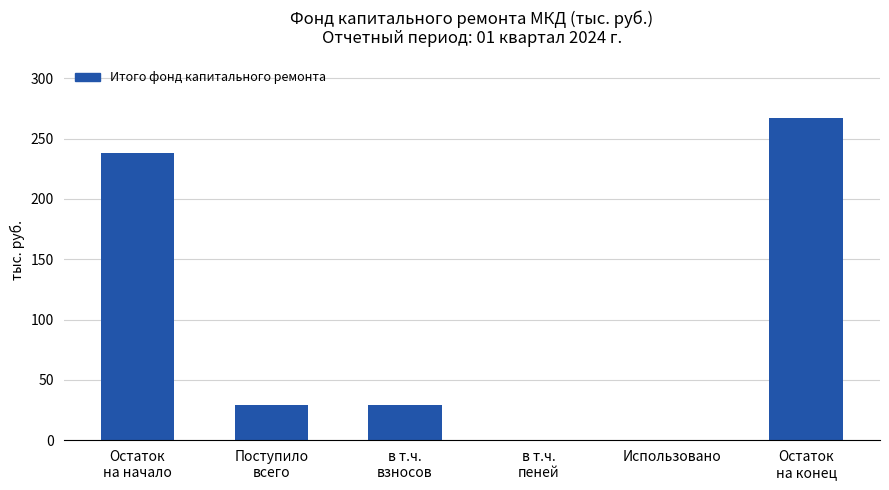

What is the sum of all values?

563.3